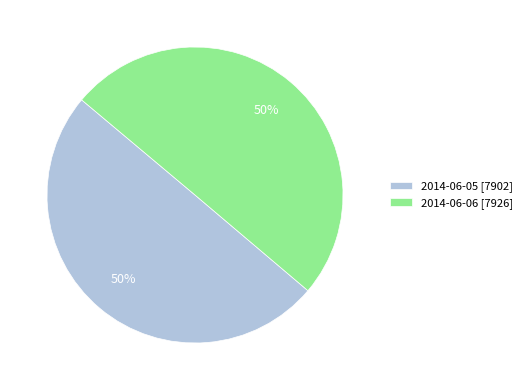

What is the ratio of the value at 2014-06-05 to the value at 2014-06-06?

1.0